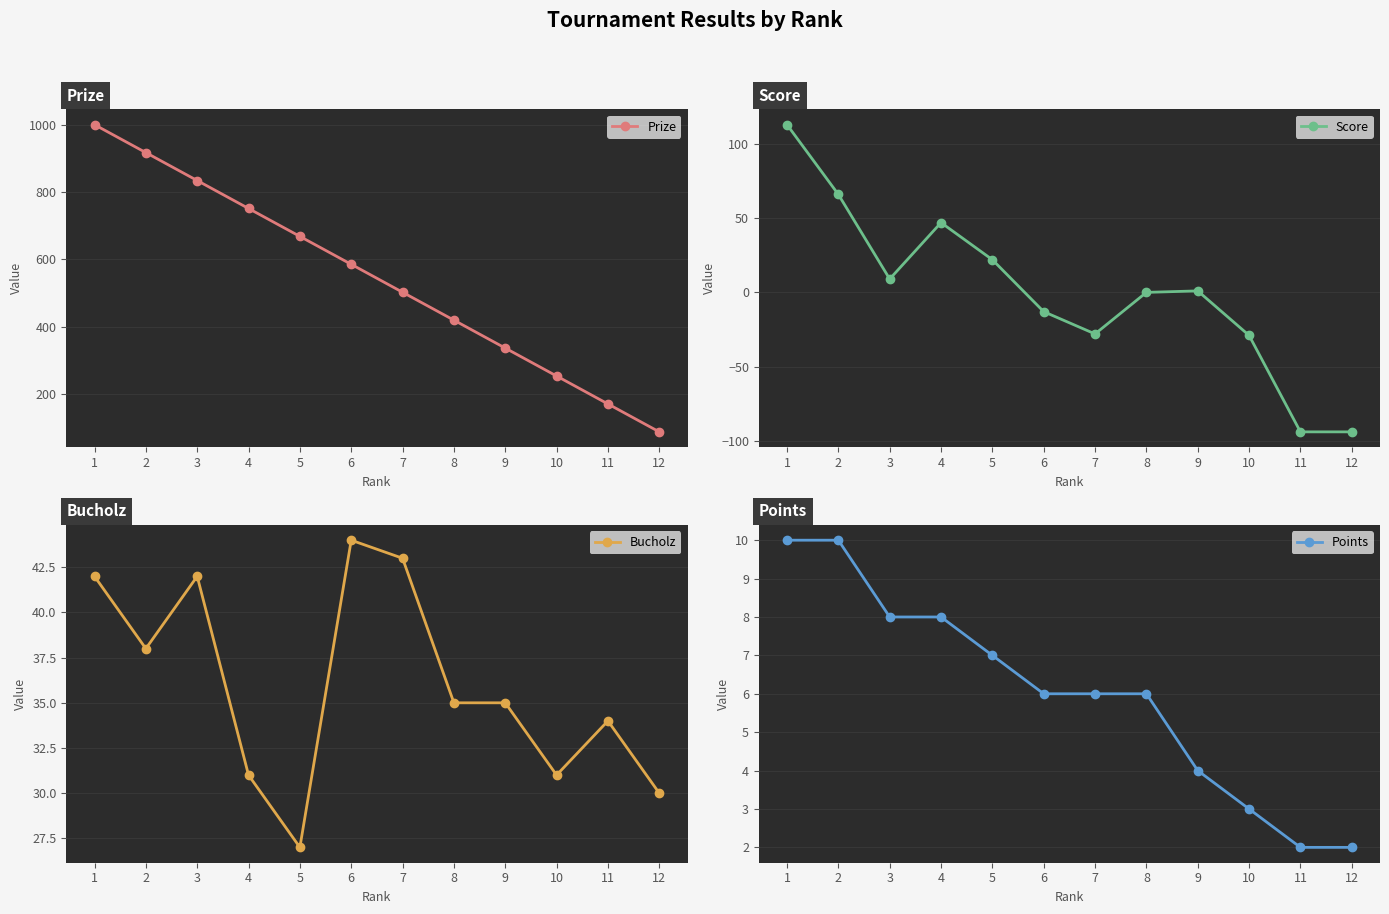

How many lines are shown in the chart?

4